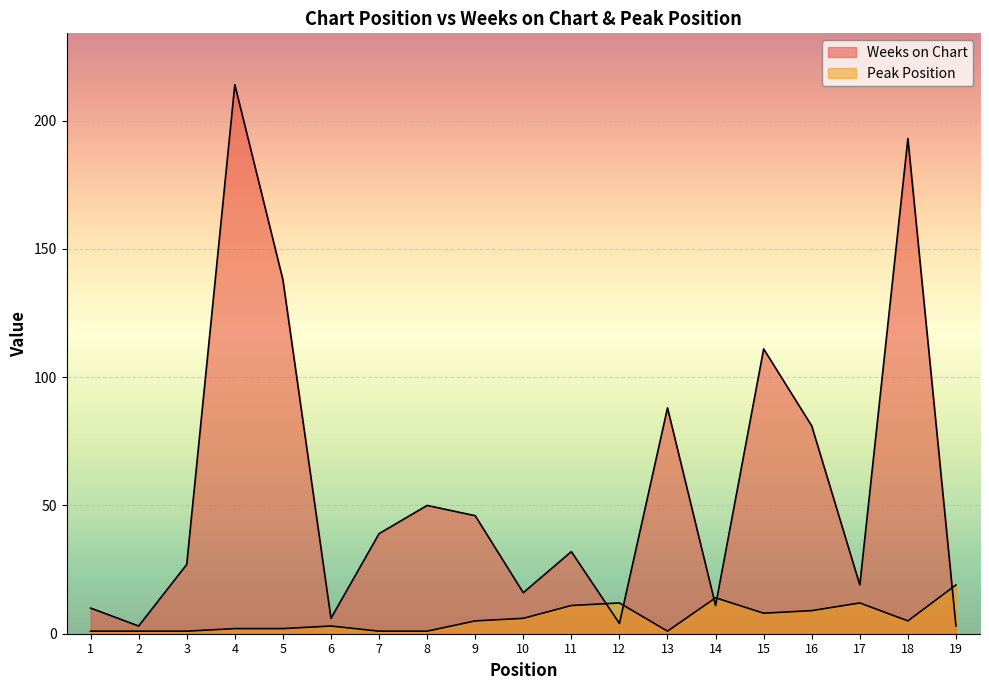

Which series ends up on top after the final intersection of Peak Position and Weeks on Chart?

Peak Position